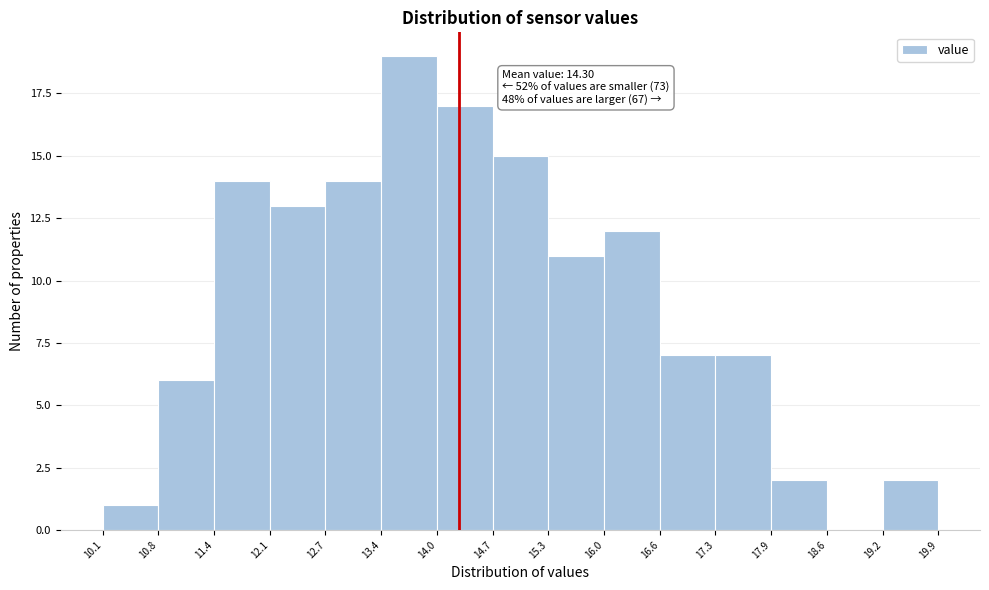

Which range on the x-axis has the tallest bar?

13.4 to 14.0